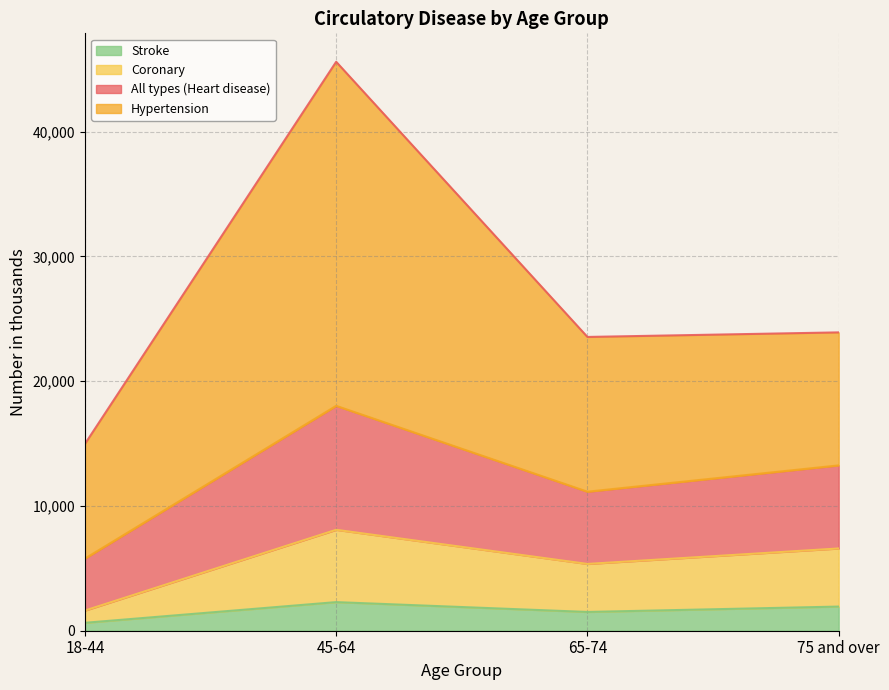

What is the label of the 2nd point from the right?

65-74